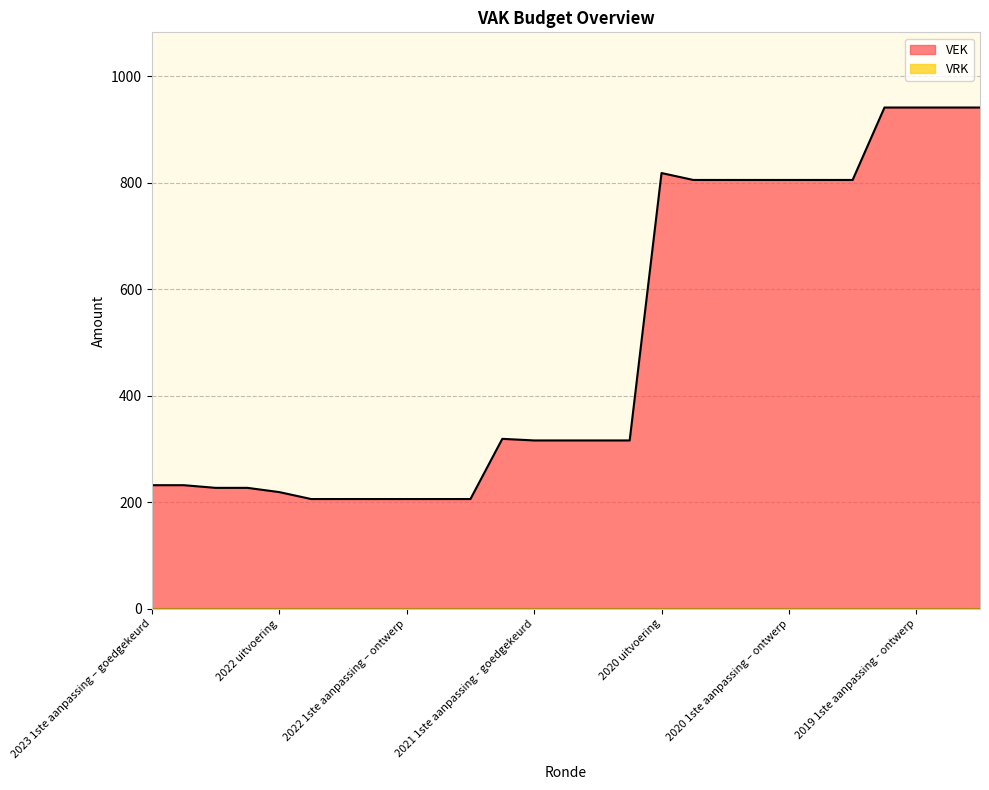

How many interior local peaks (higher than both neighbors) does the data have?

2